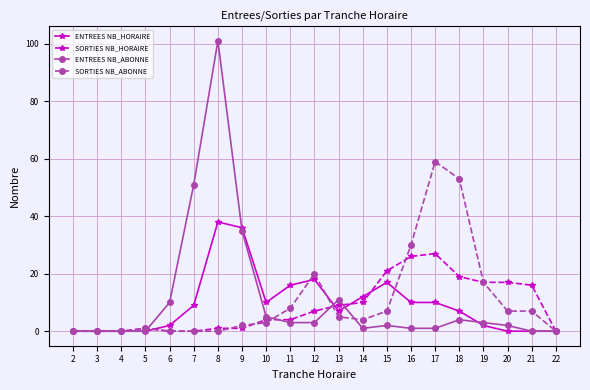

Is the value of ENTREES NB_ABONNE at 16 greater than the value of SORTIES NB_HORAIRE at 20?

No